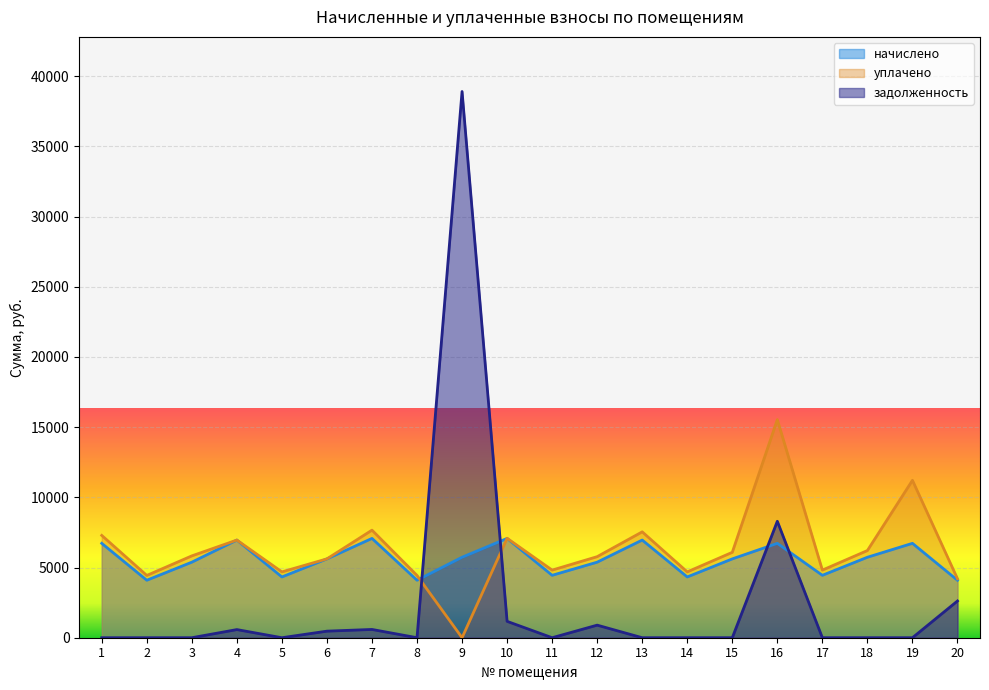

What is the difference between the maximum and minimum values in the уплачено series?

15537.8